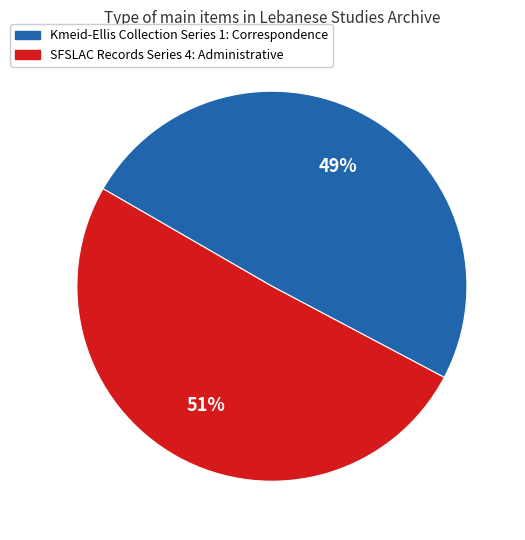

What is the majority slice?

SFSLAC Records Series 4: Administrative